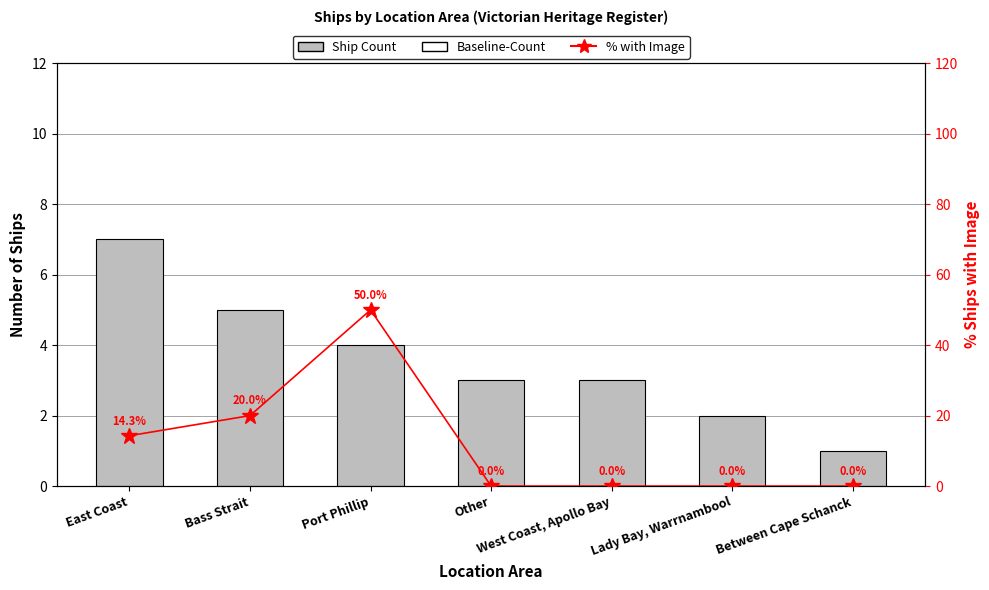

What is the difference between the maximum and minimum values in the % with Image series?

50.0